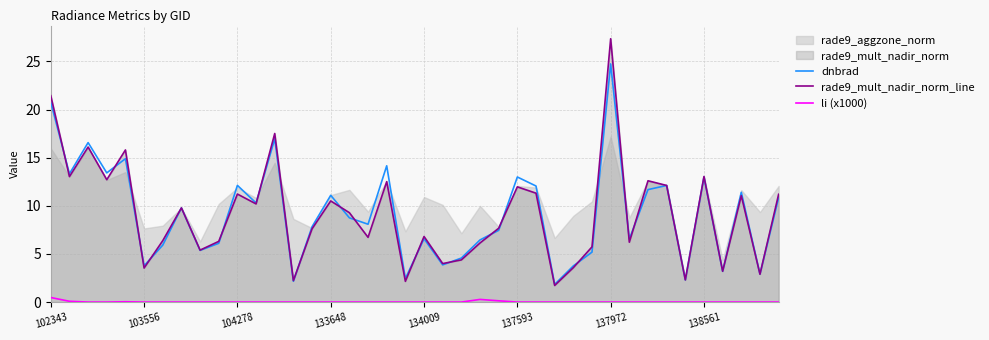

The dnbrad series shows 3.5 at 138561. True or false?

False